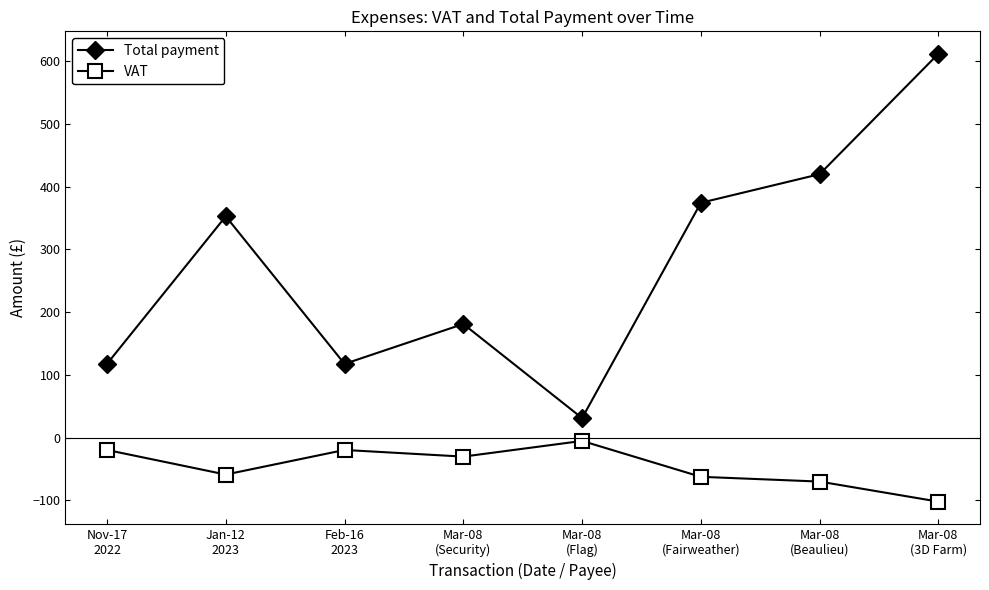

How many lines are shown in the chart?

2